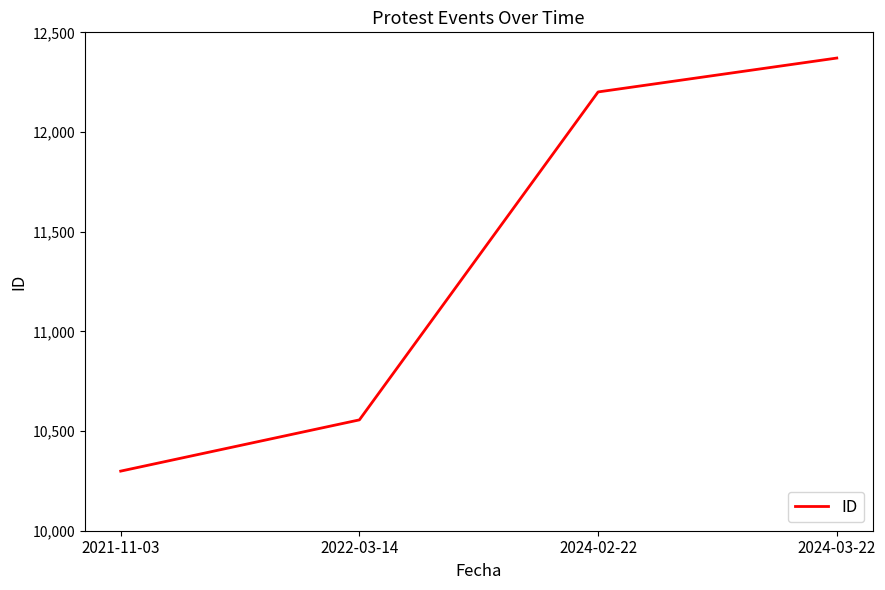

What is the maximum value shown in the chart?

12371